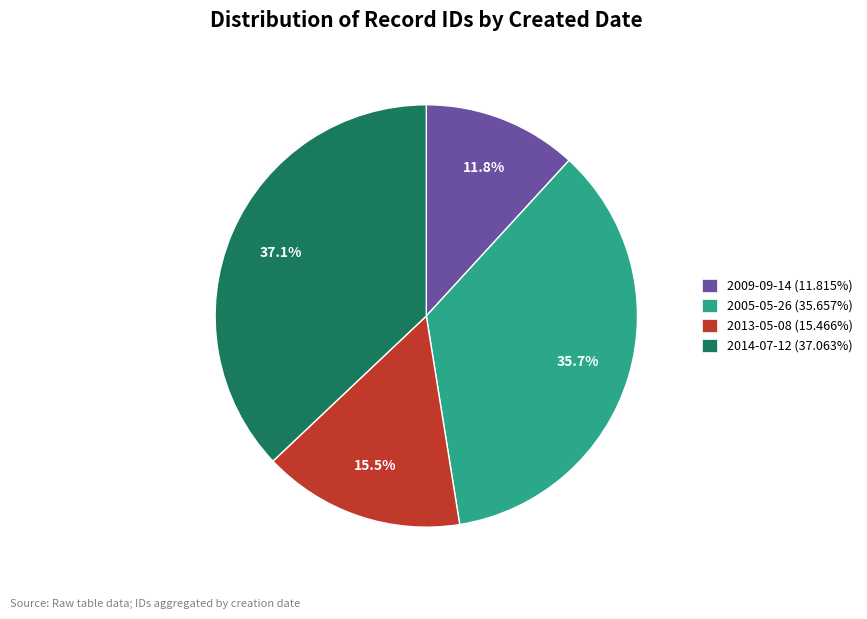

How many segments does this pie chart have?

4